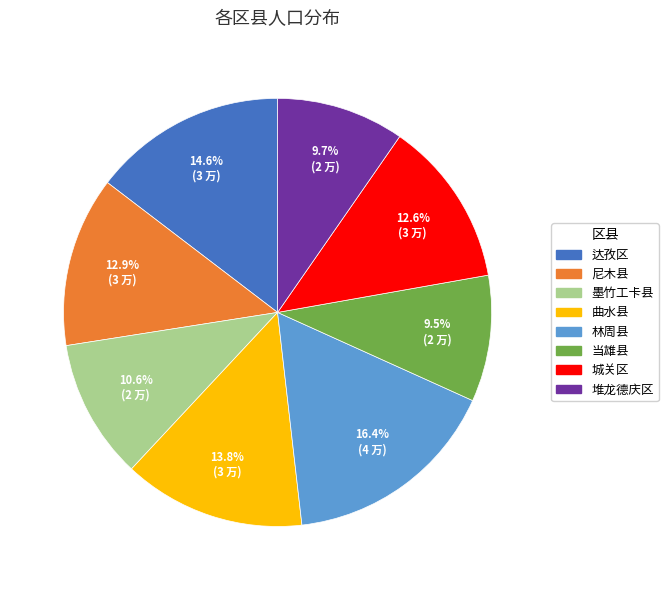

To the nearest percent, what percentage of the pie is 尼木县?

13%